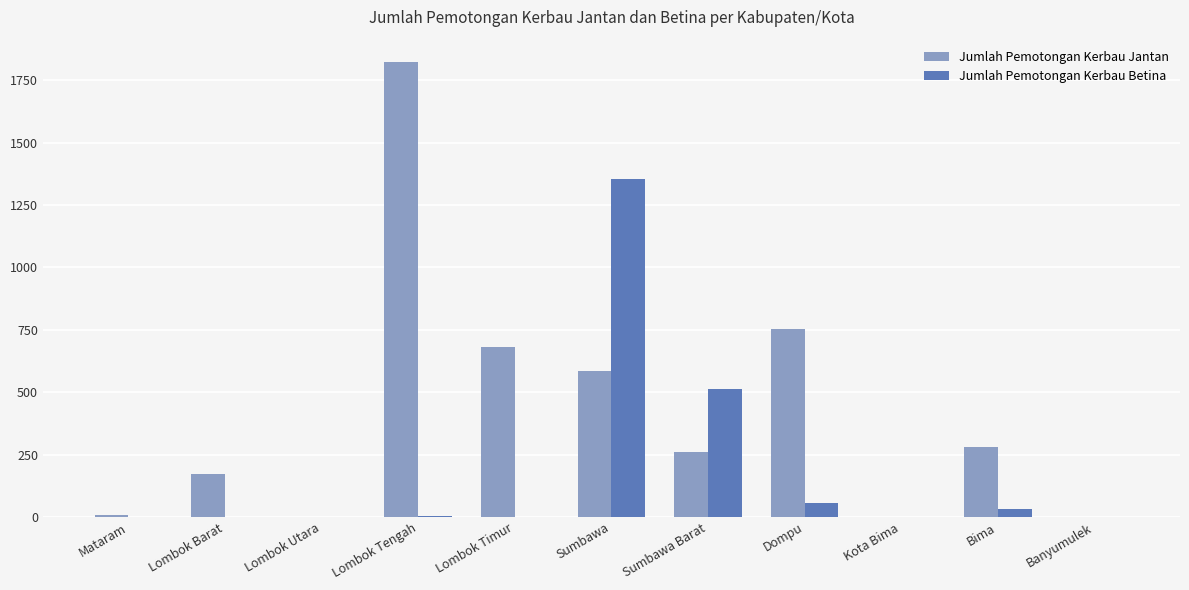

Where is Jumlah Pemotongan Kerbau Jantan nearest to the value 911?

Dompu